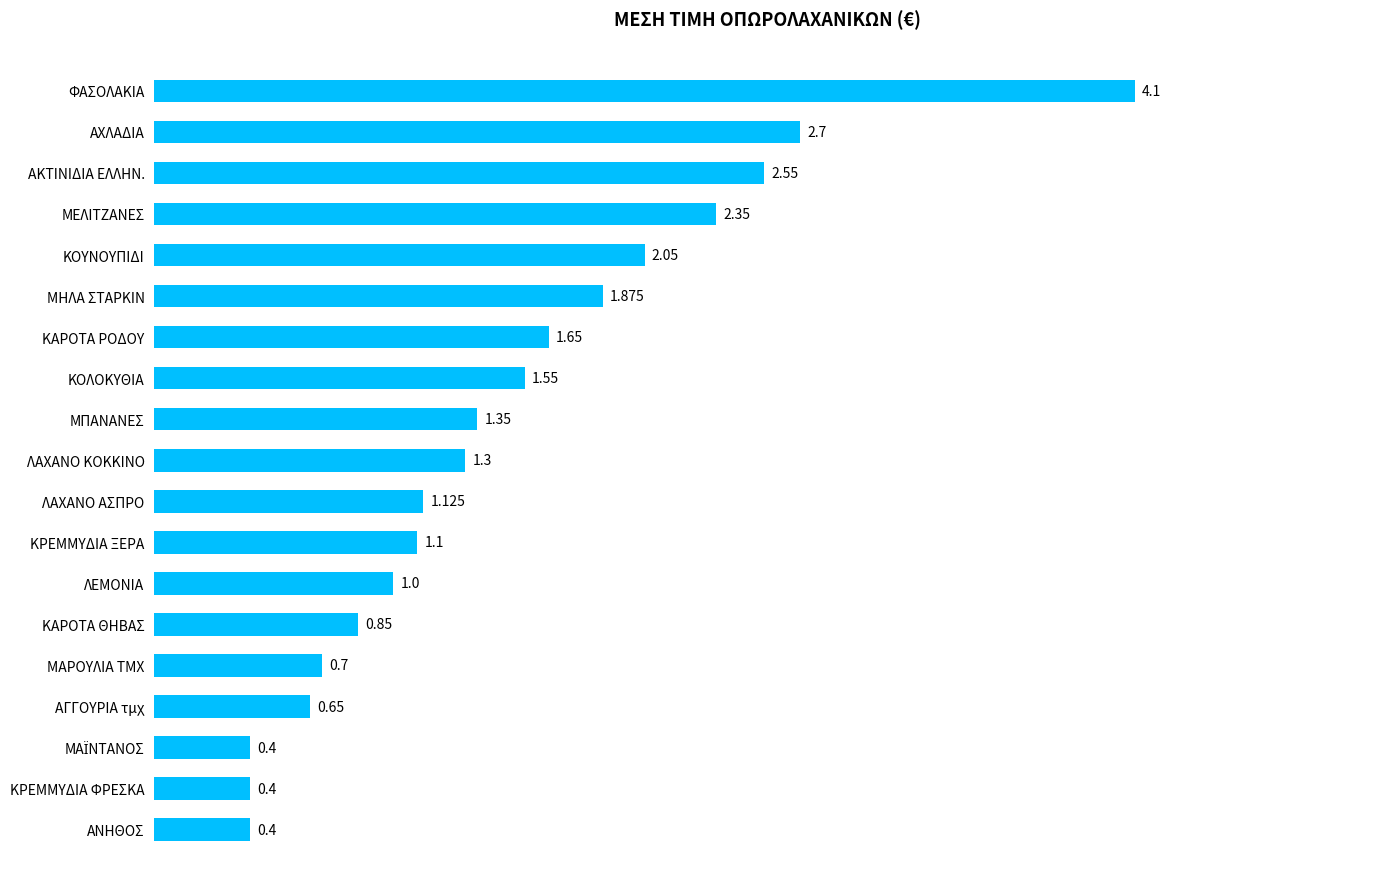

At which category does the chart reach its peak across all series?

ΦΑΣΟΛΑΚΙΑ